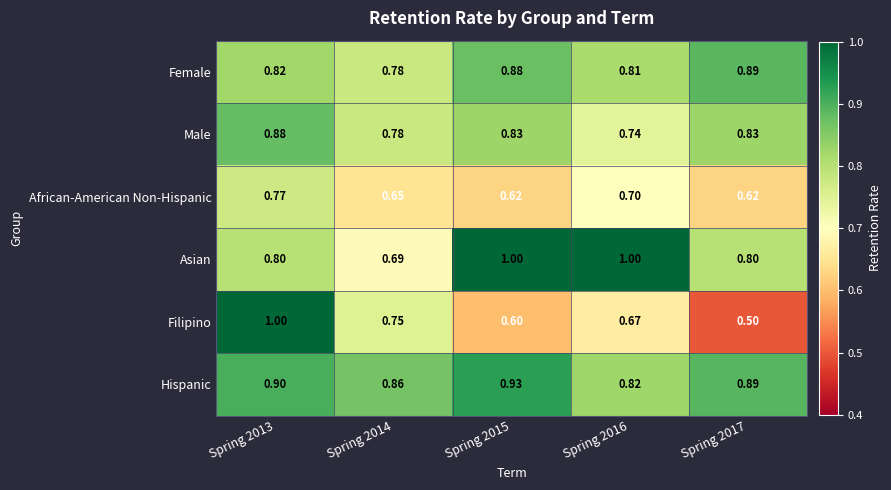

Between Spring 2014 and Spring 2015, which series saw the biggest shift?

Asian